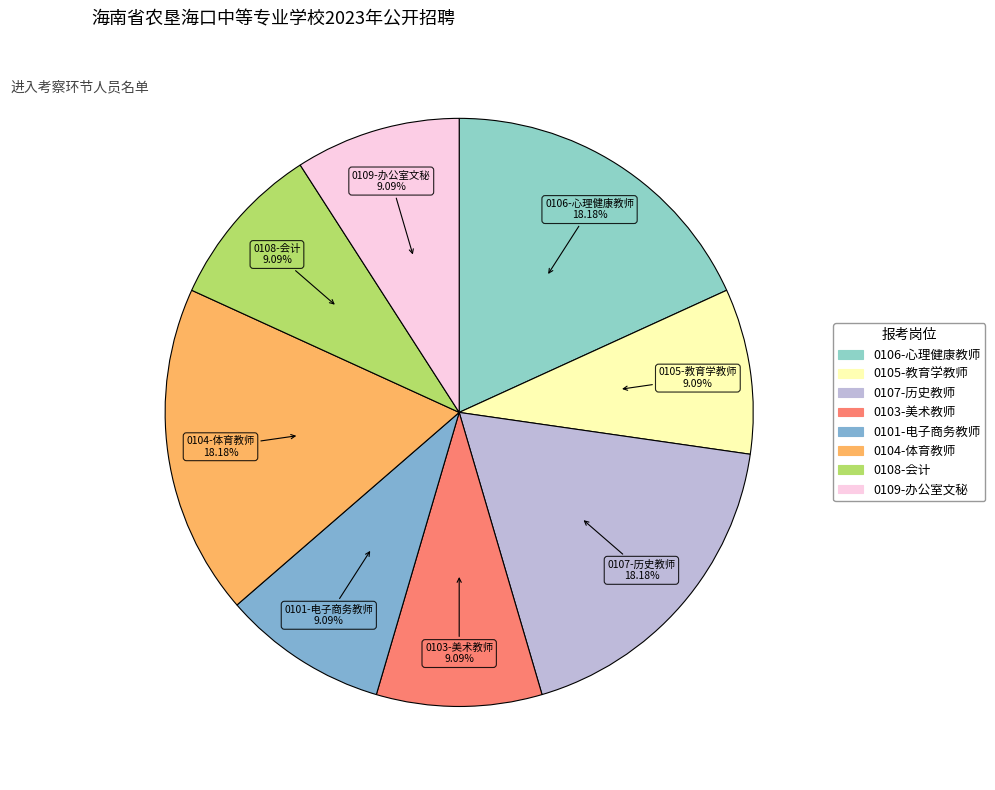

Is the sum of 0103-美术教师 and 0108-会计 greater than half?

No